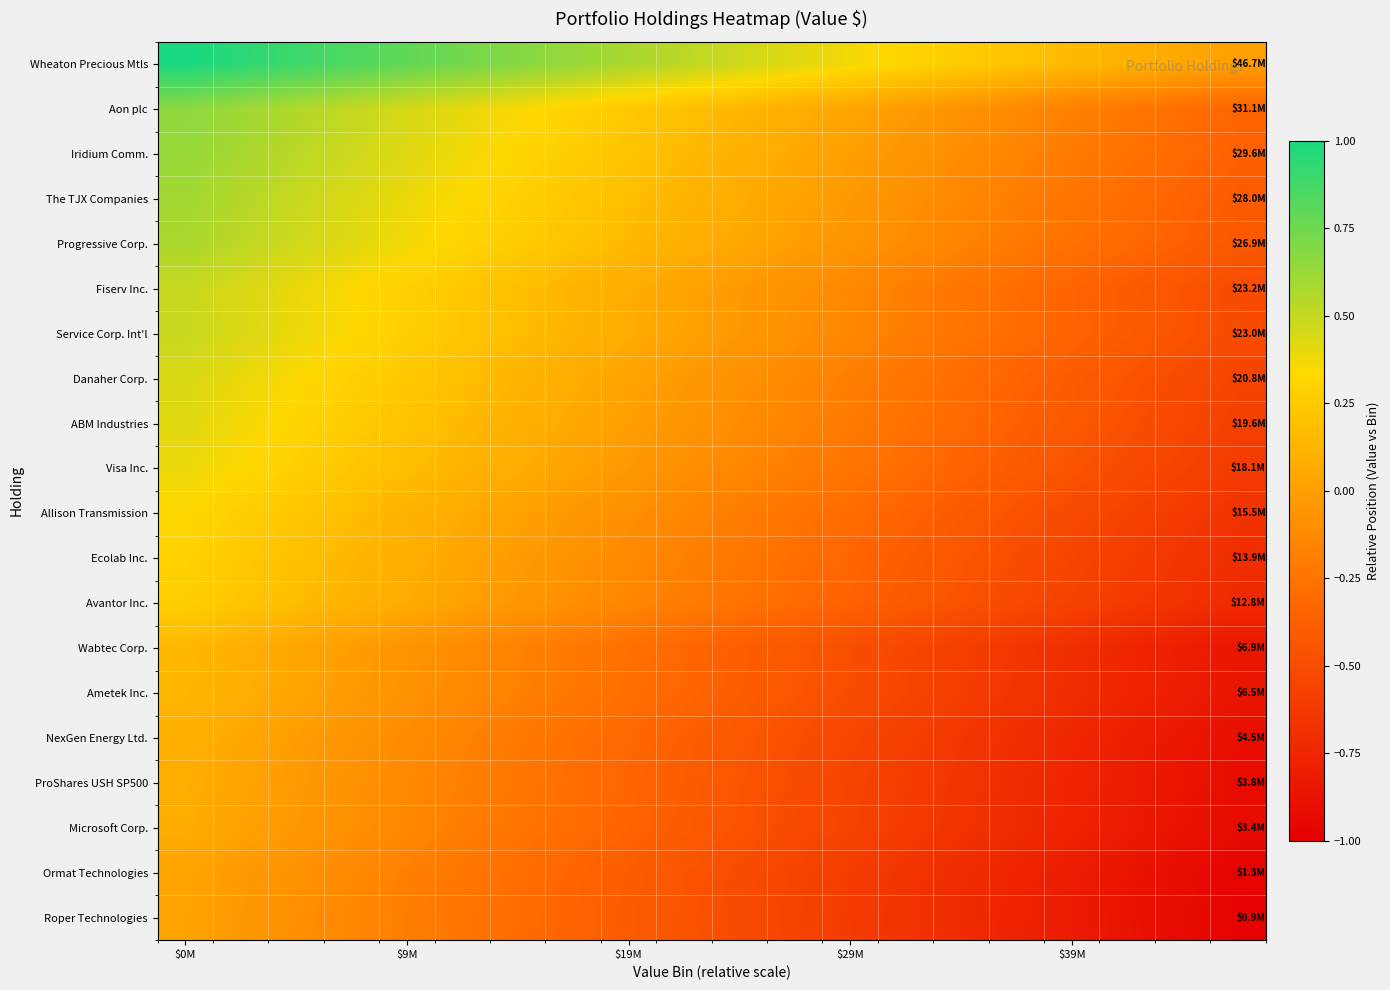

Count the number of data series in this chart.

20